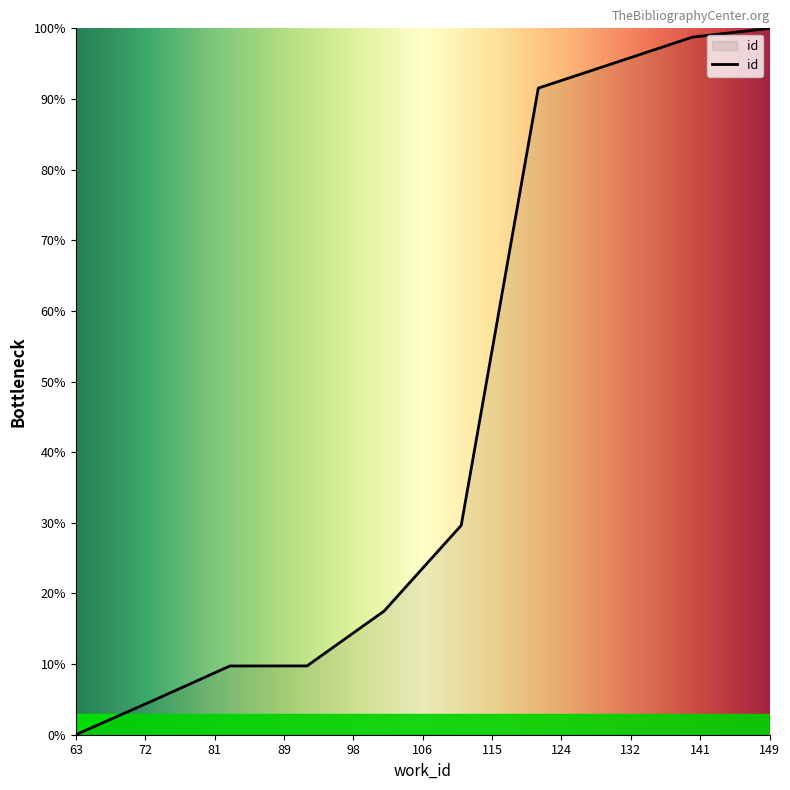

What is the difference between the maximum and minimum values?

100.0